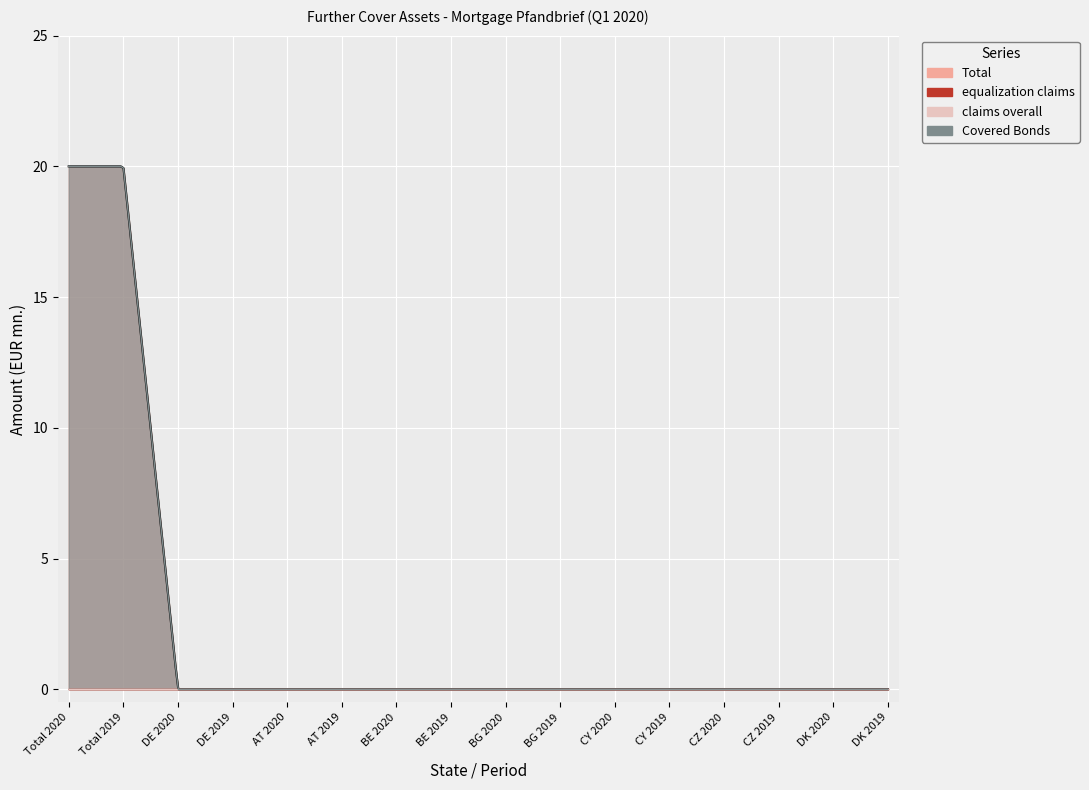

Reading right to left, list all the values displayed in this chart.

Total: 0	0	0	0	0	0	0	0	0	0	0	0	0	0	20	20
equalization claims: 0	0	0	0	0	0	0	0	0	0	0	0	0	0	0	0
claims overall: 0	0	0	0	0	0	0	0	0	0	0	0	0	0	0	0
Covered Bonds: 0	0	0	0	0	0	0	0	0	0	0	0	0	0	20	20